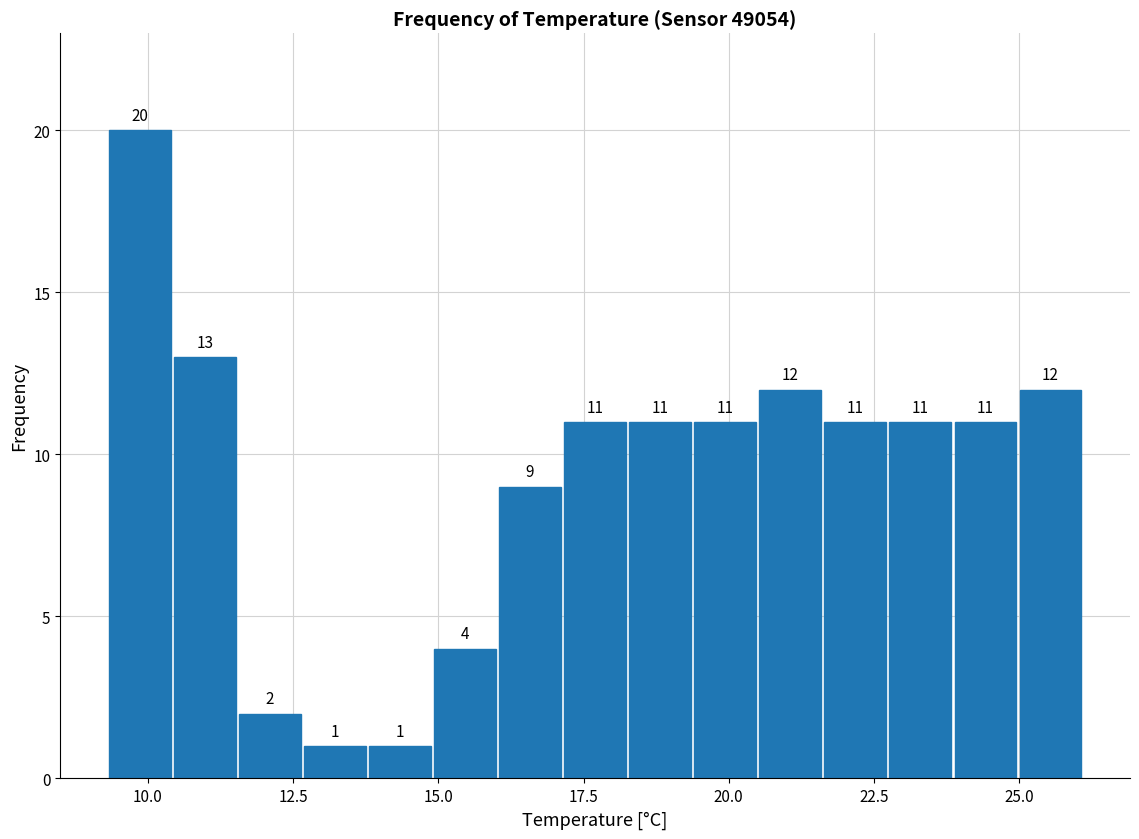

Read against the x-axis, roughly where is the centre of the tallest bar?

10.0